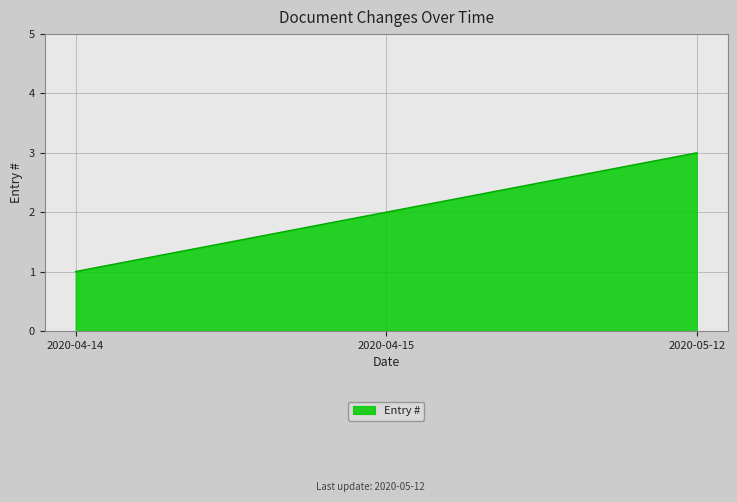

What is the change in value from 2020-04-14 to 2020-05-12?

+2